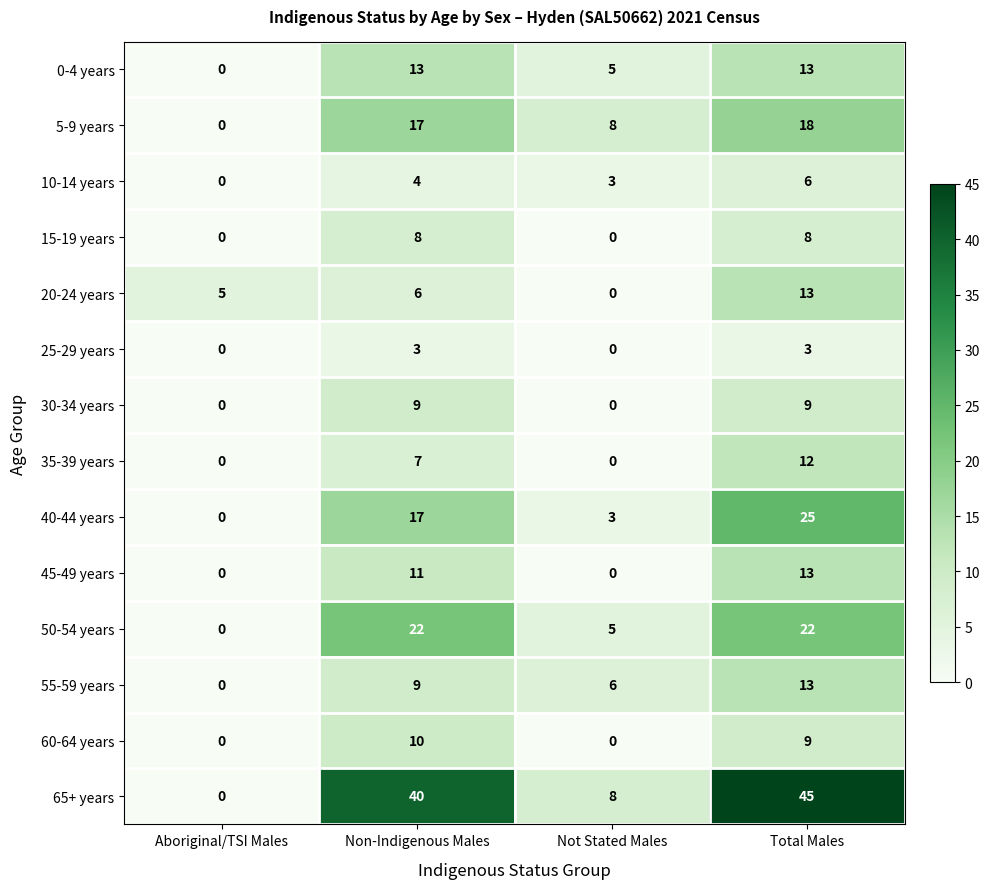

What is the total value across all series at Total Males?

209